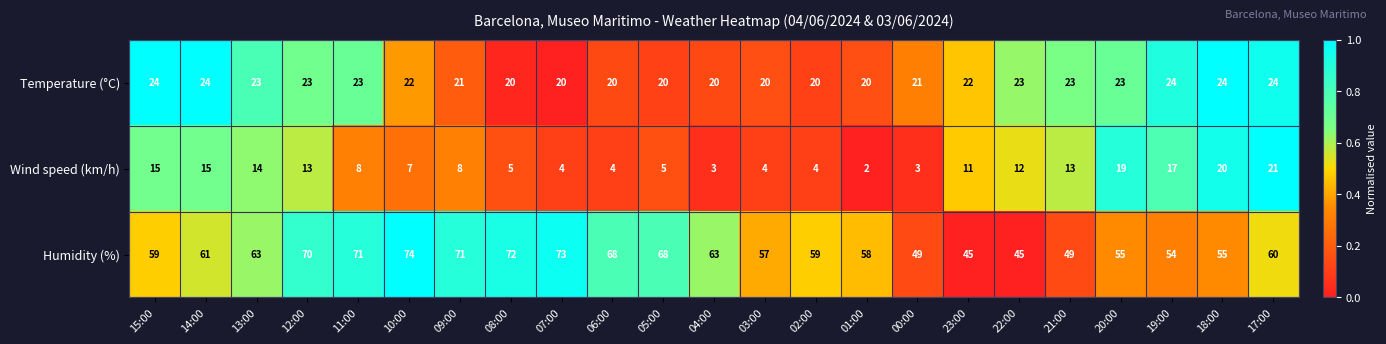

Is it true that Temperature (°C) equals 23 at 20:00?

True